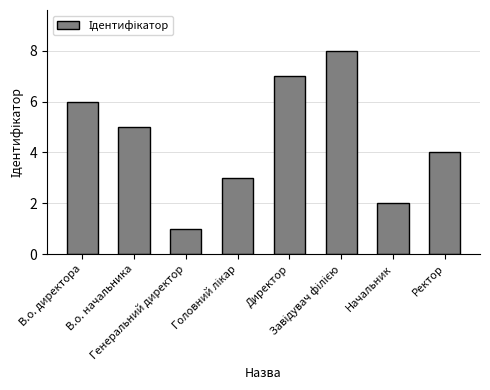

What is the difference between the maximum and minimum values?

7